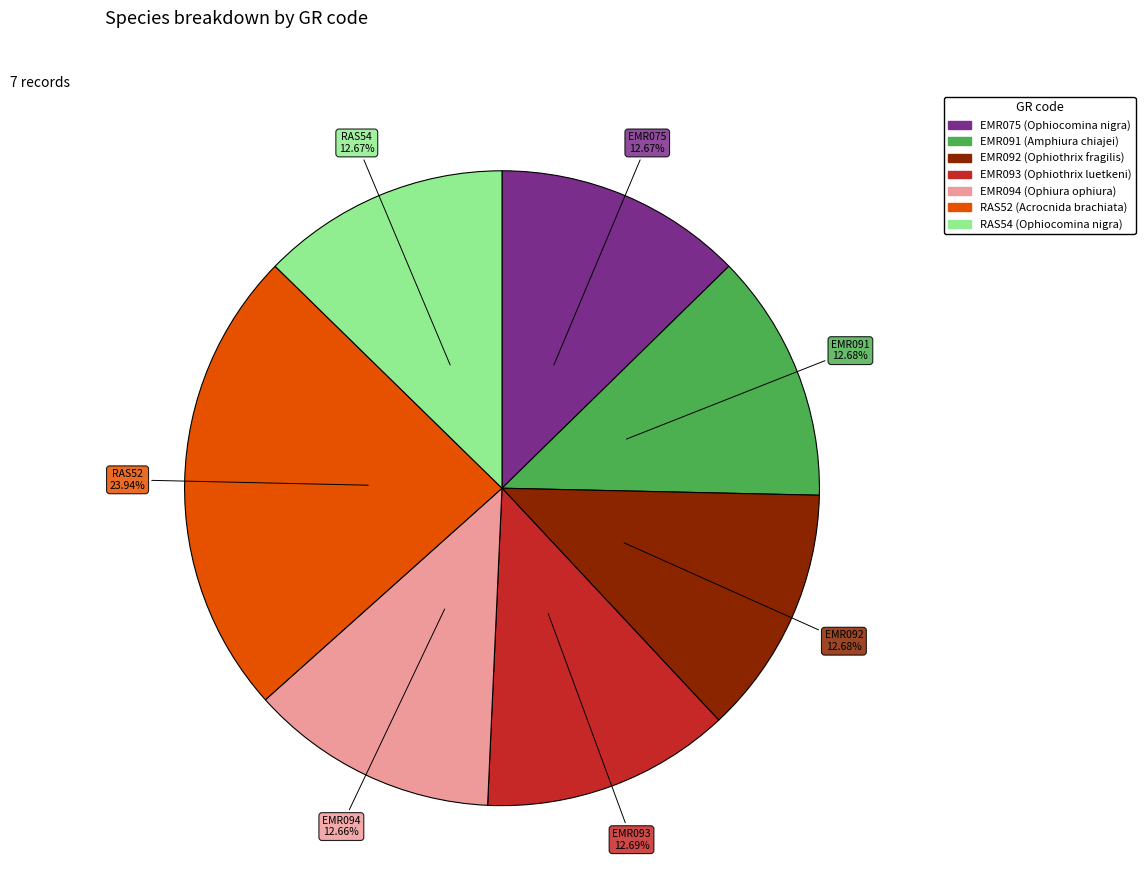

Which slice is the largest?

RAS52